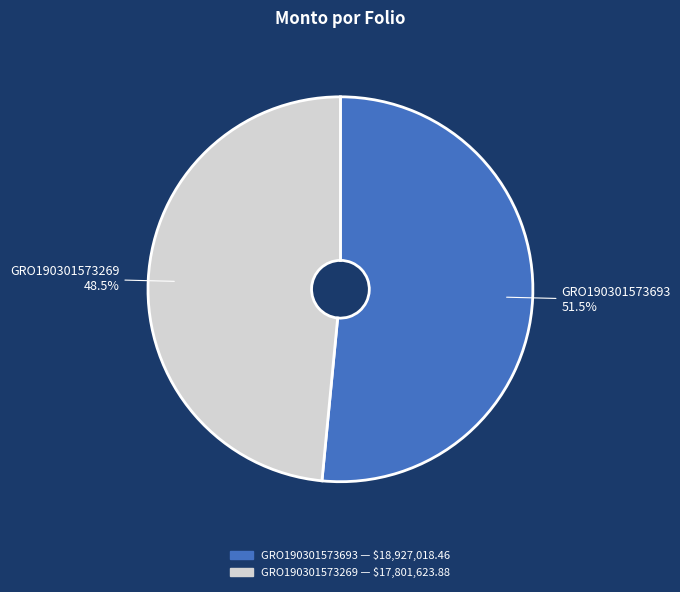

What portion of the pie excludes GRO190301573693?

48.5%